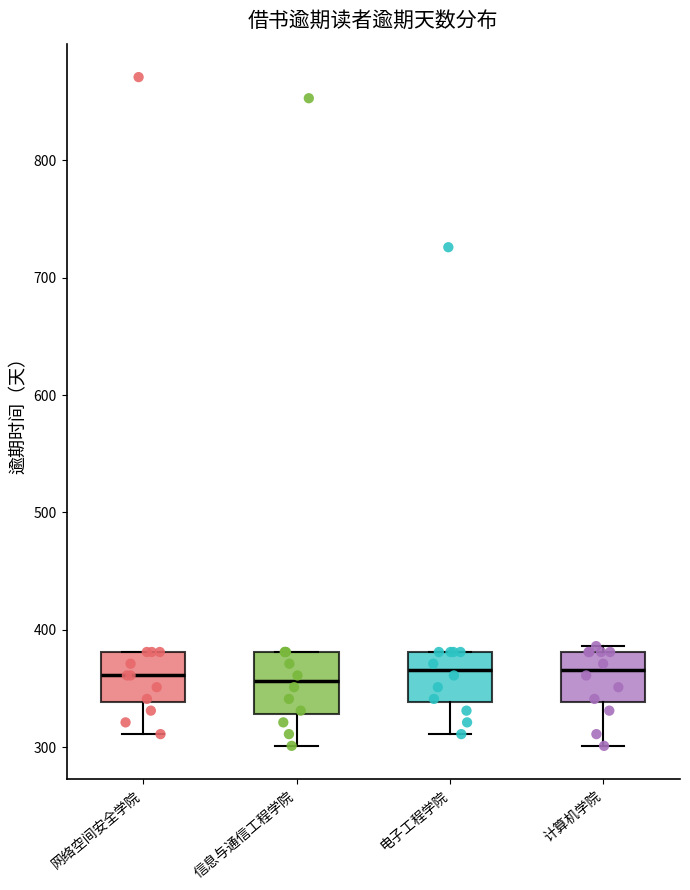

Which box is the tallest, from its lower edge to its upper edge?

信息与通信工程学院